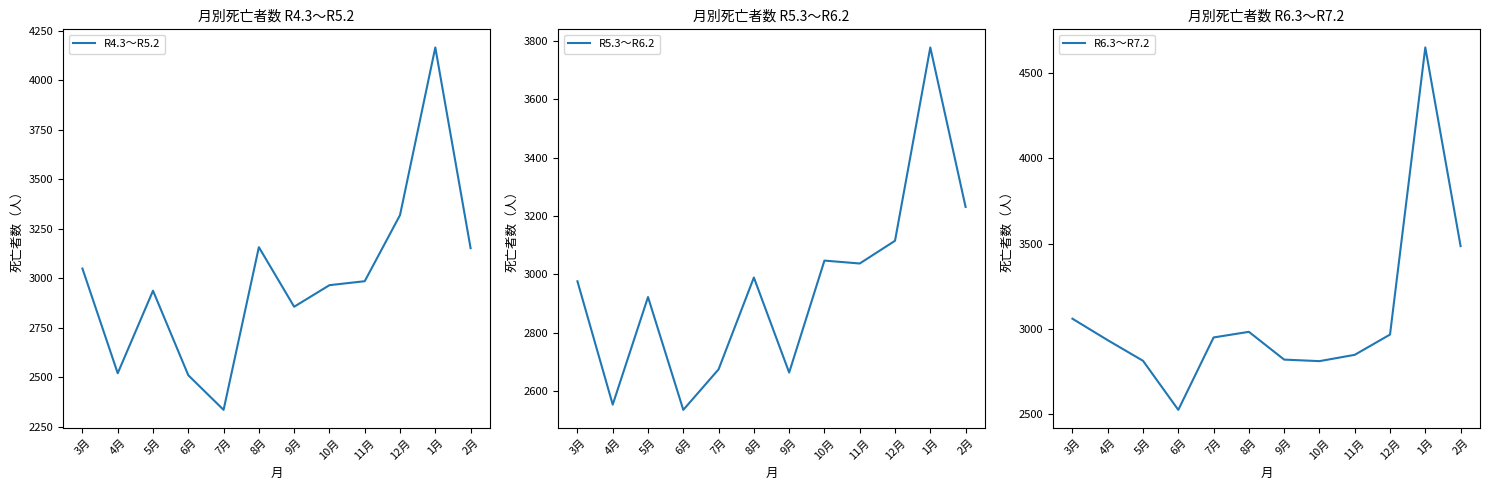

Which has a higher value, 11月 or 12月?

12月